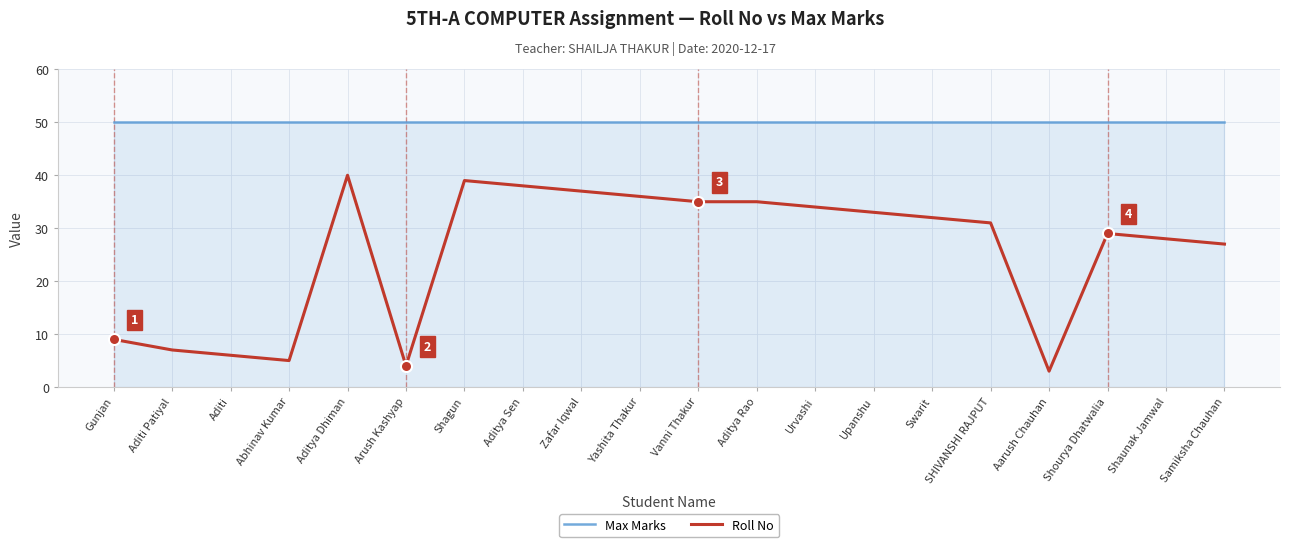

What position from the left is Aditya Dhiman?

5